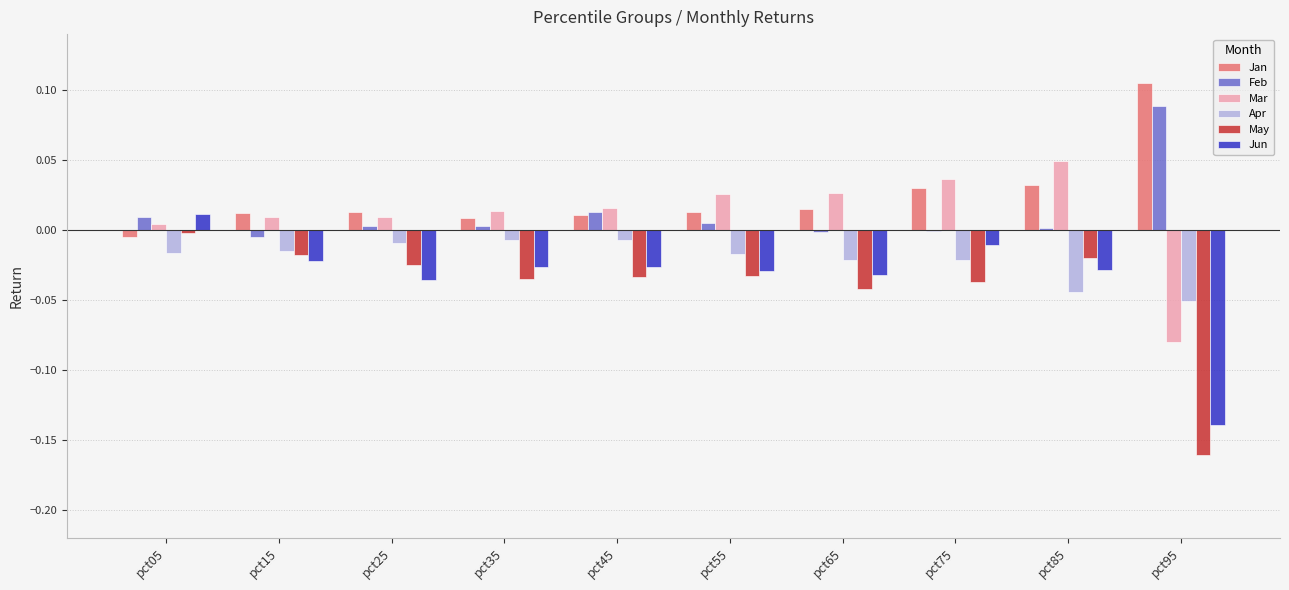

Which series has the widest spread of values?

May